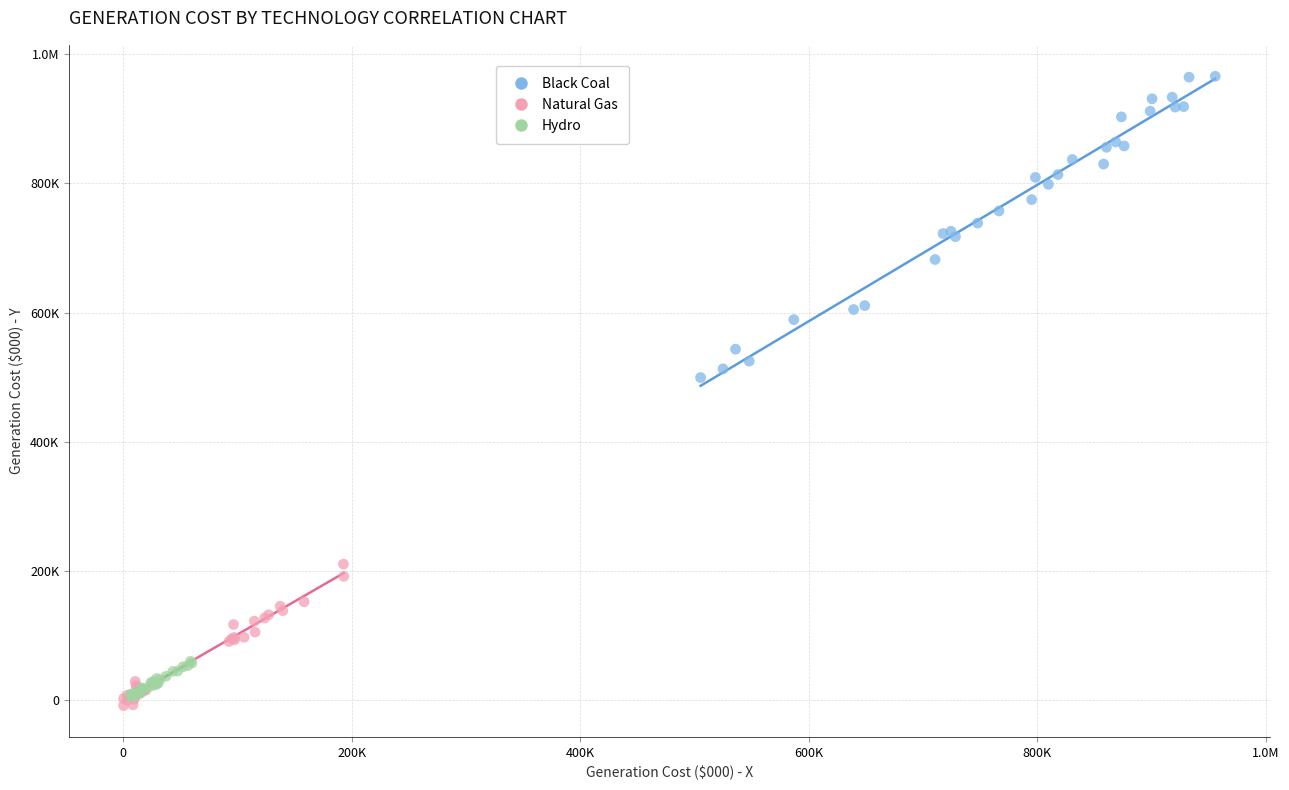

What are all the series names shown in the legend?

Black Coal, Natural Gas, Hydro